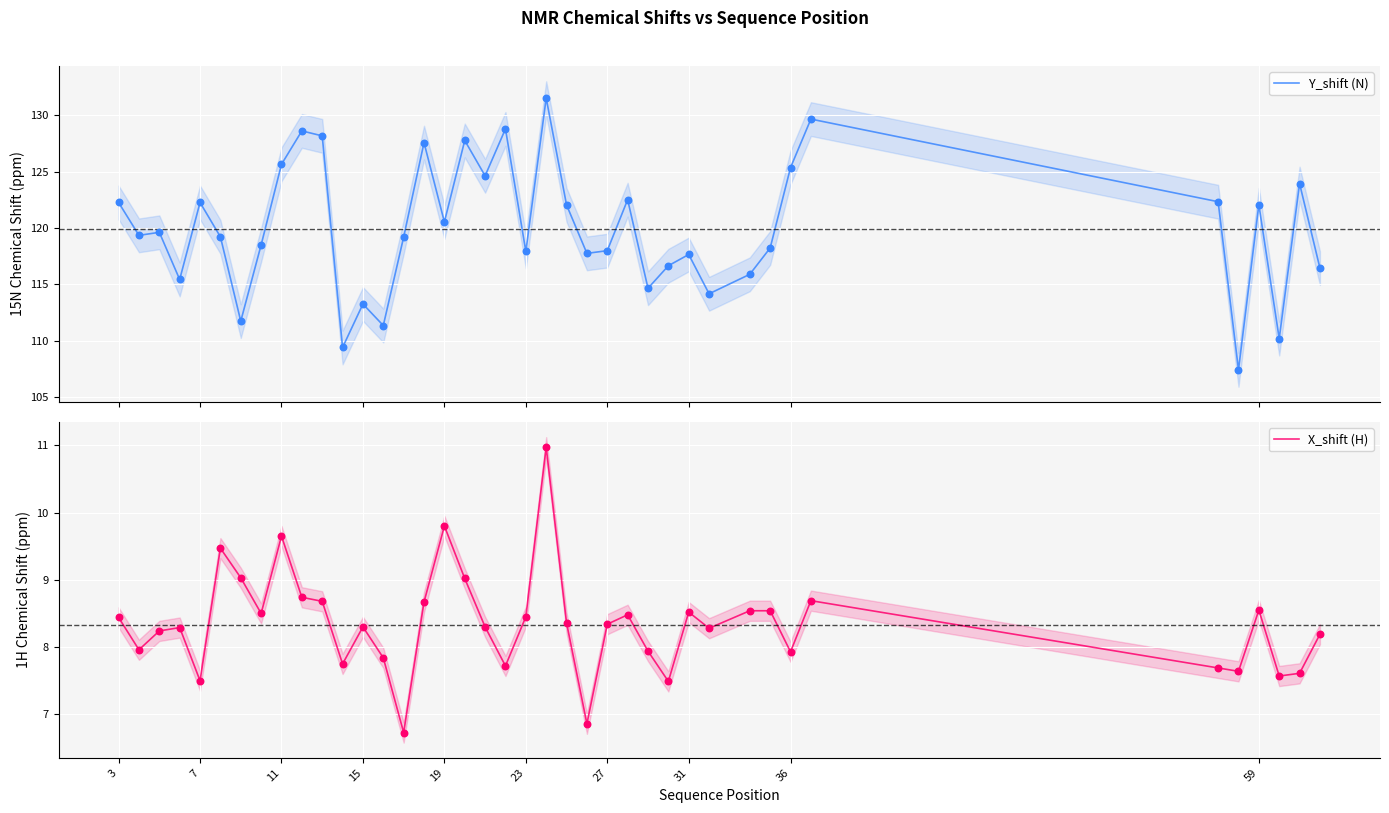

Which series has the widest spread of Y values?

Y_shift (N)